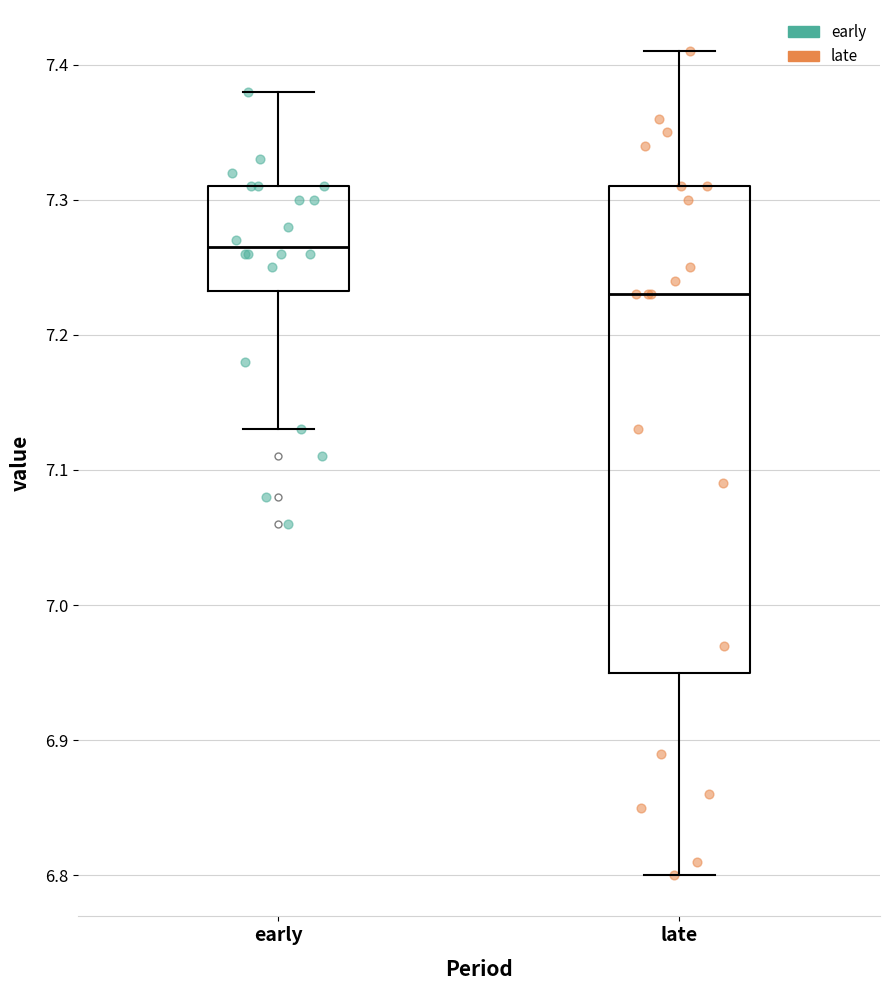

Which box is the tallest, from its lower edge to its upper edge?

late